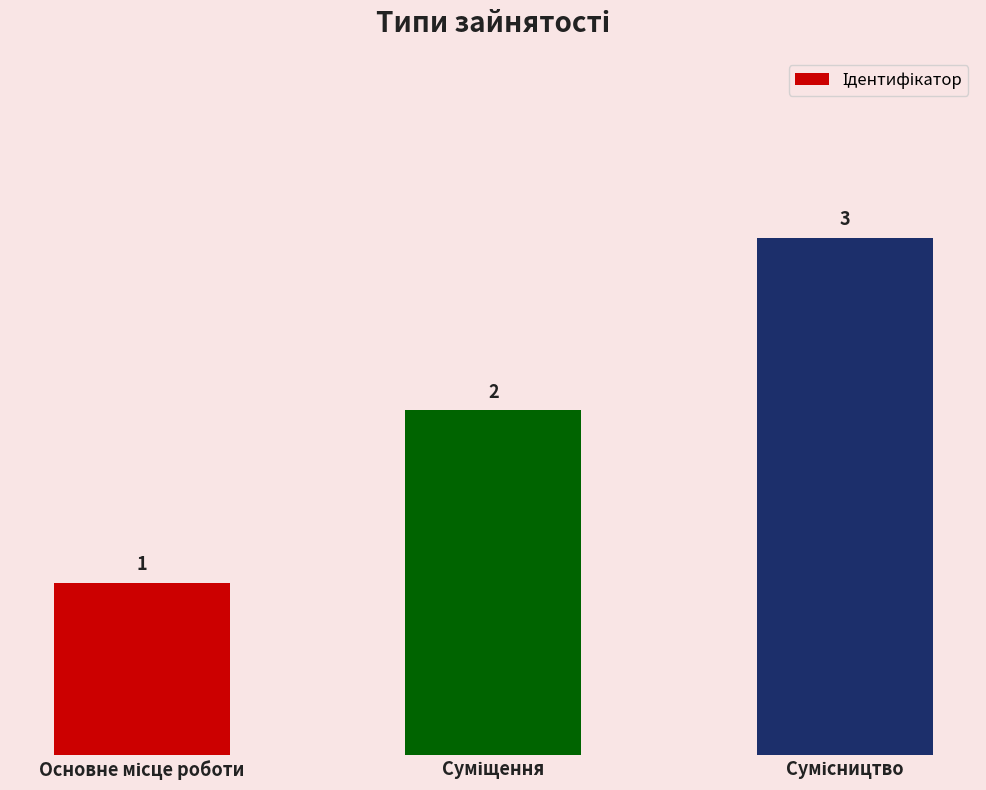

What is the value of the 2nd bar from the left?

2